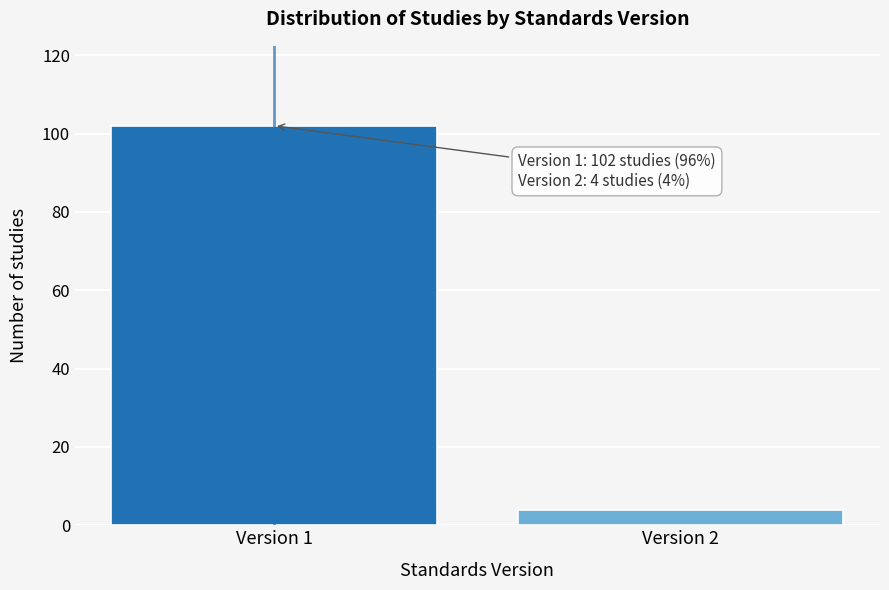

Reading left to right, what are all the values shown in this chart?

102	4